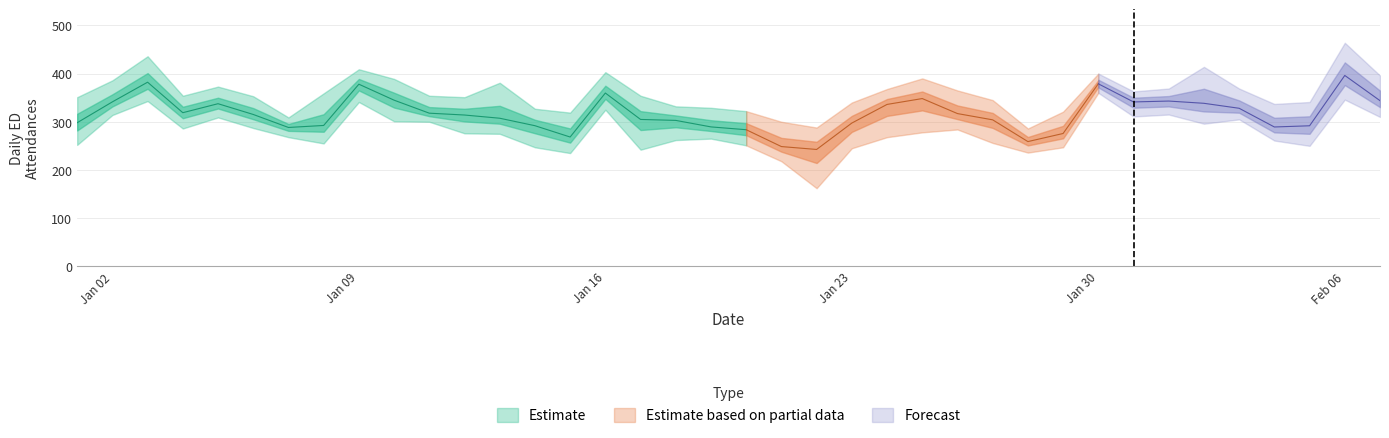

What is the difference between the highest and lowest values at 30?

52